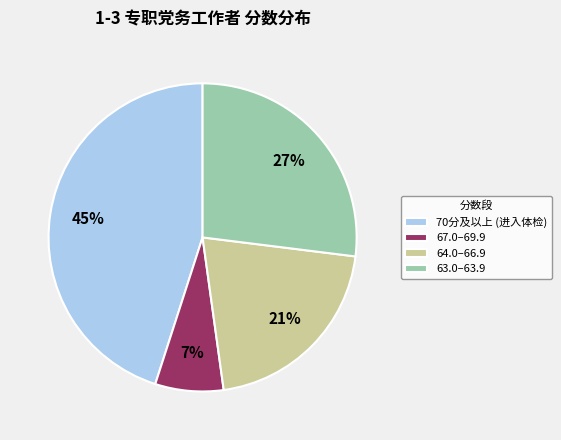

Is it true that 63.0–63.9 is 20% of the pie?

False